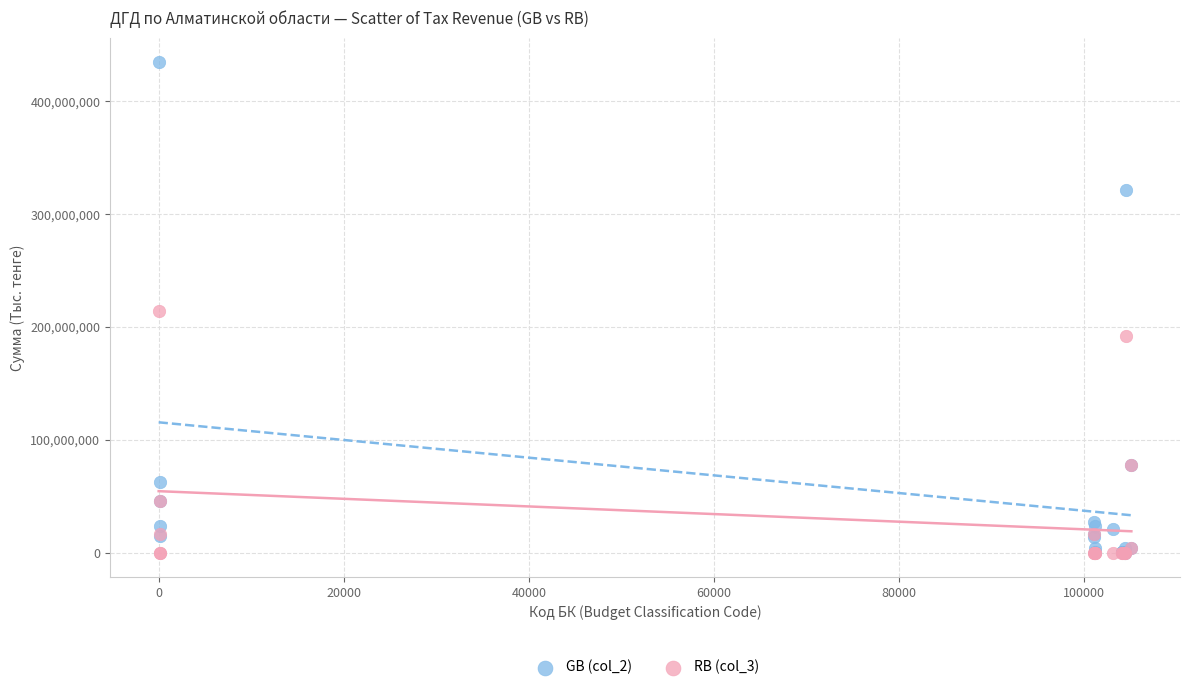

What are all the series names shown in the legend?

GB (col_2), RB (col_3)